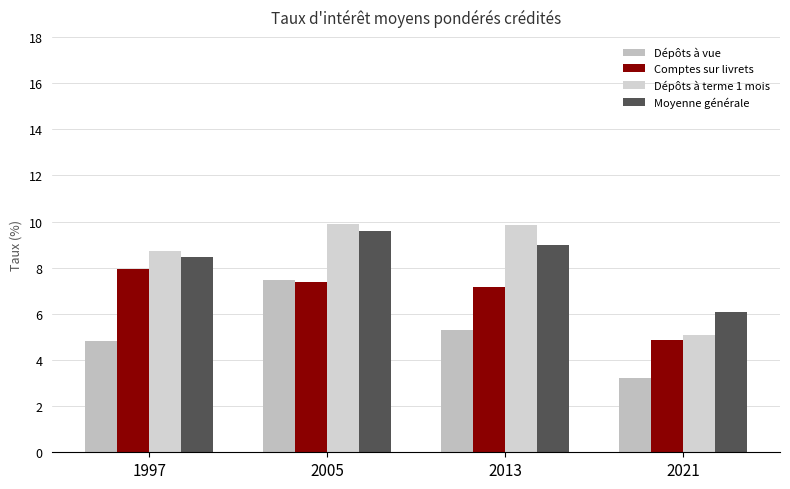

What is the difference between the Dépôts à terme 1 mois values at 2013 and 2021?

4.8